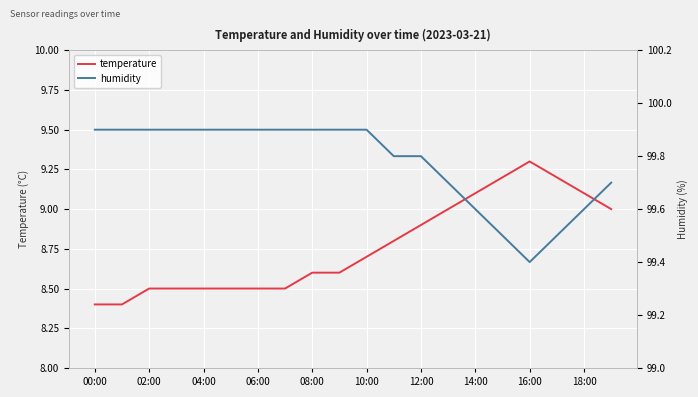

Which series has the widest spread of values?

temperature